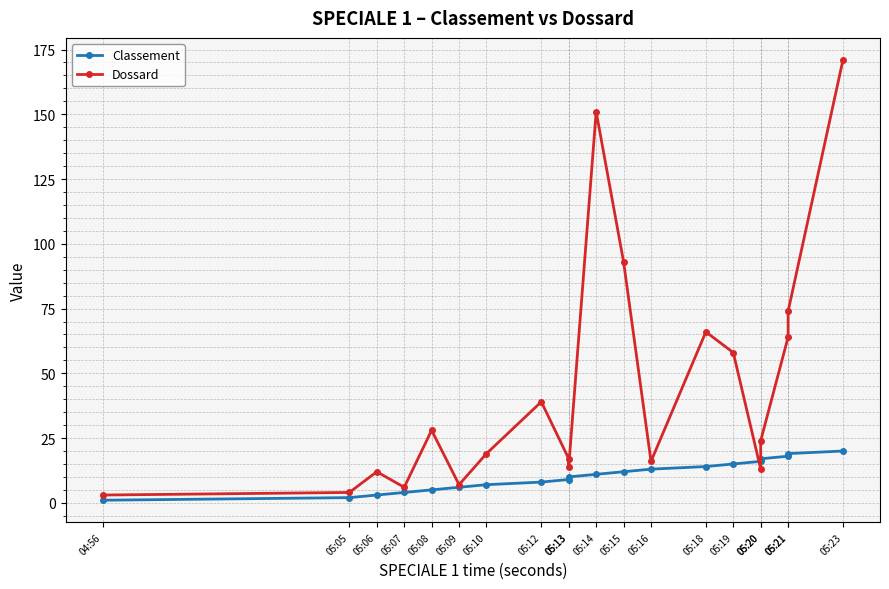

What is the label of the 6th point from the left?

05:09